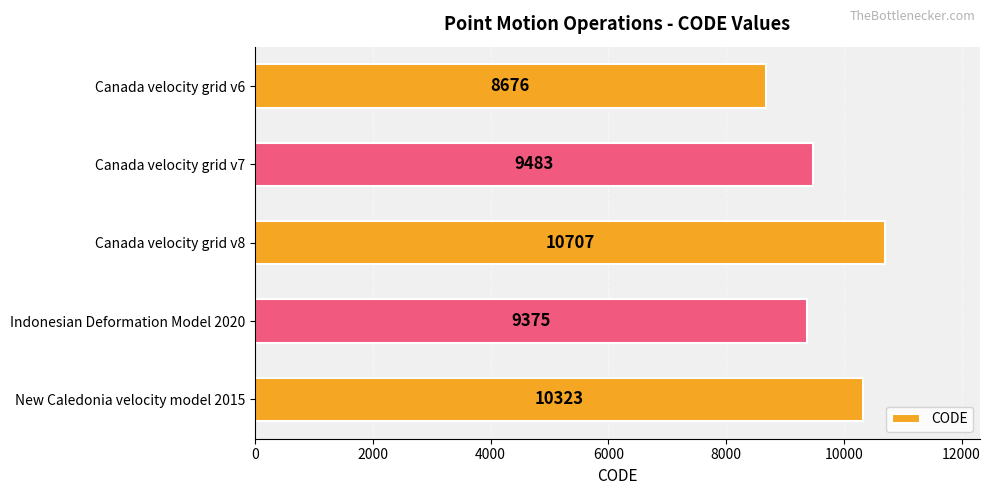

Are the bars horizontal?

Yes